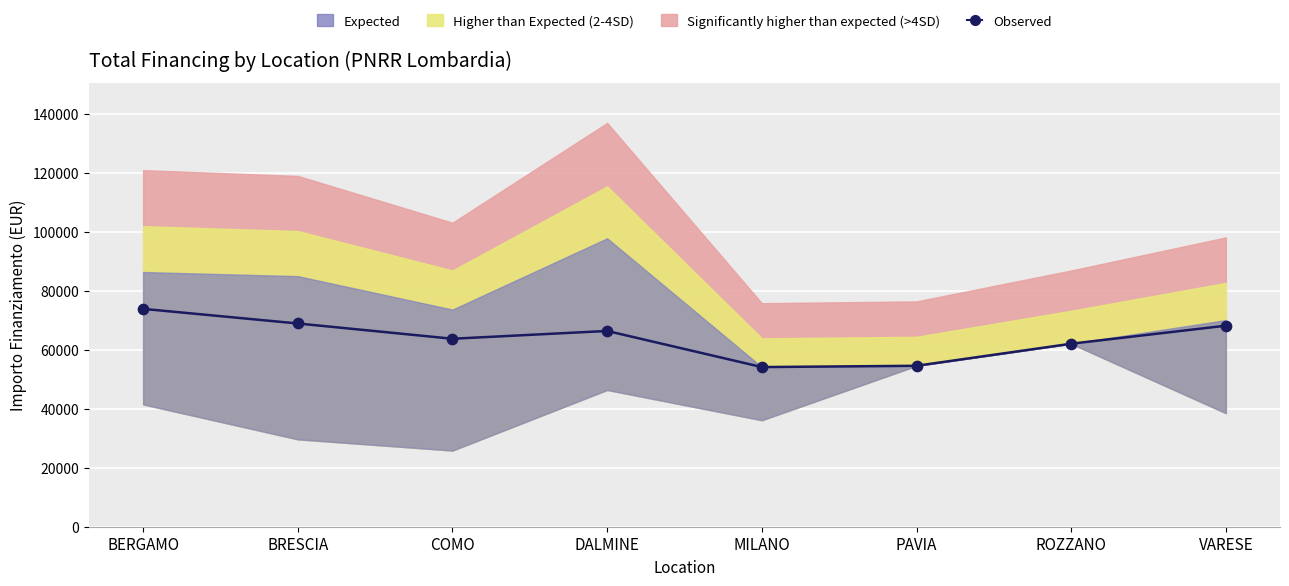

What is the average Y value?

63989.8